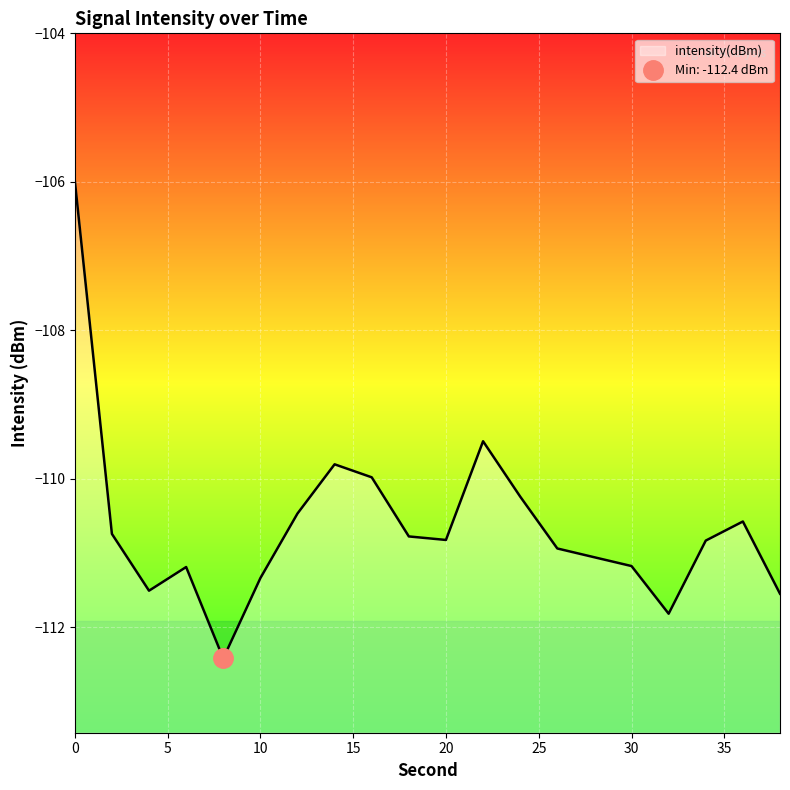

Reading left to right, what are all the values shown in this chart?

0=-106.0	2=-110.7	4=-111.5	6=-111.2	8=-112.4	10=-111.3	12=-110.5	14=-109.8	16=-110.0	18=-110.8	20=-110.8	22=-109.5	24=-110.2	26=-110.9	28=-111.1	30=-111.2	32=-111.8	34=-110.8	36=-110.6	38=-111.5